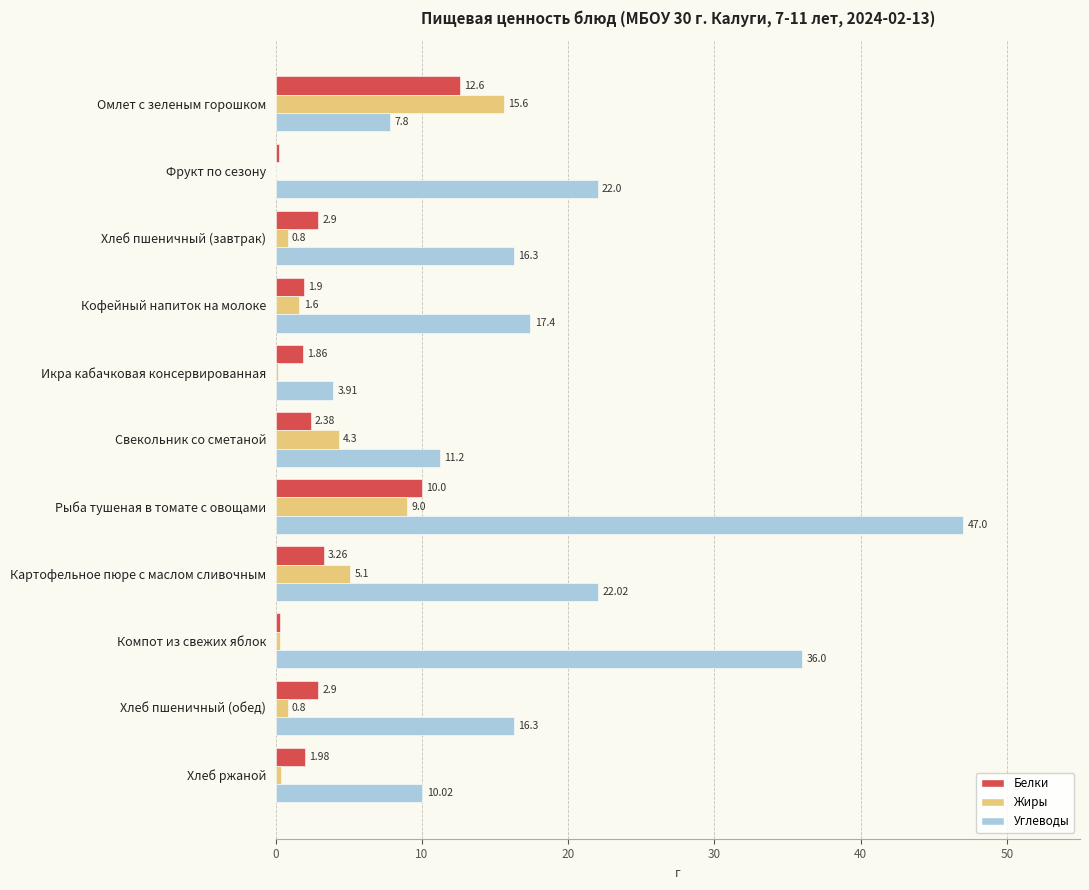

At which category is the sum across all series the highest?

Рыба тушеная в томате с овощами